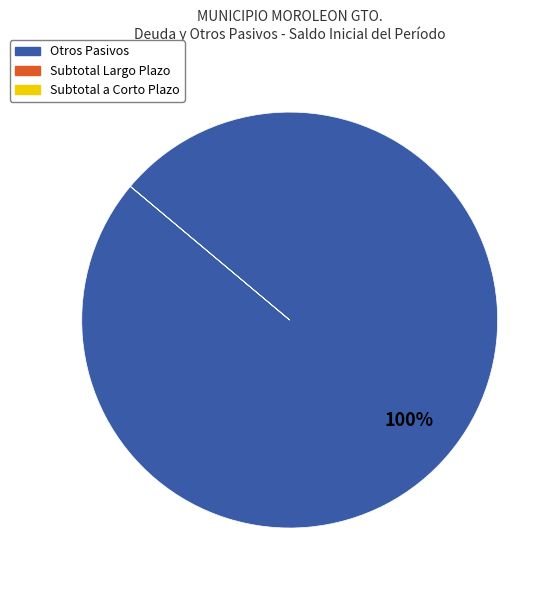

Which slice is the largest?

Otros Pasivos